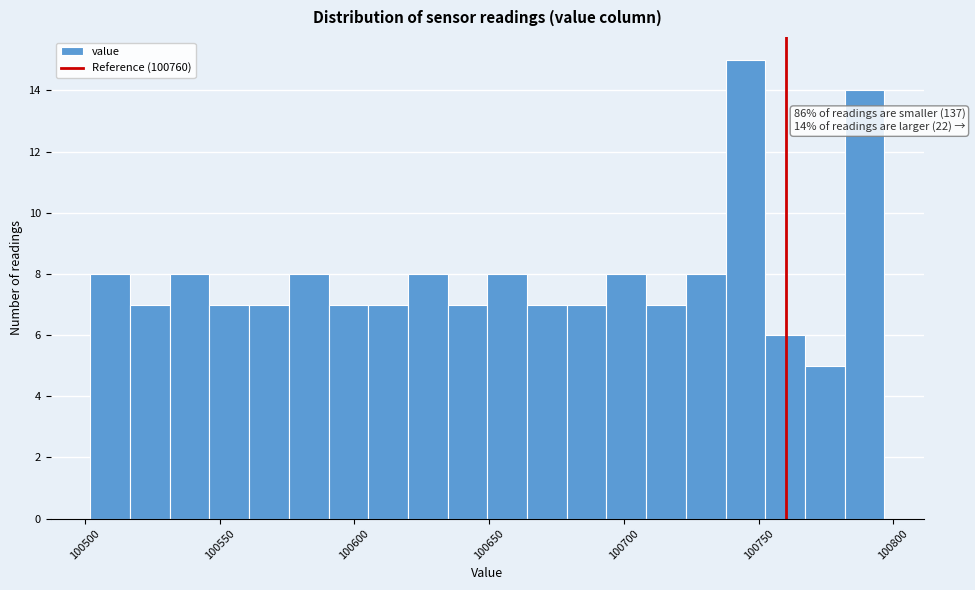

Around what value on the x-axis is the tallest bar? Give the approximate position of its centre, as read against the axis.

100745